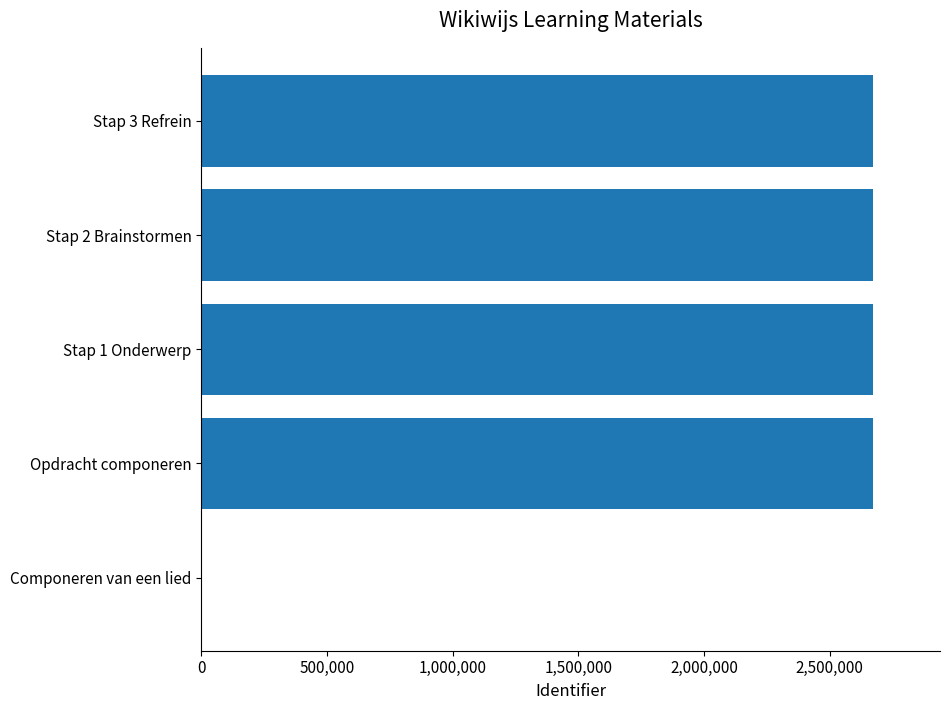

The value at Stap 3 Refrein is 2671898. True or false?

True